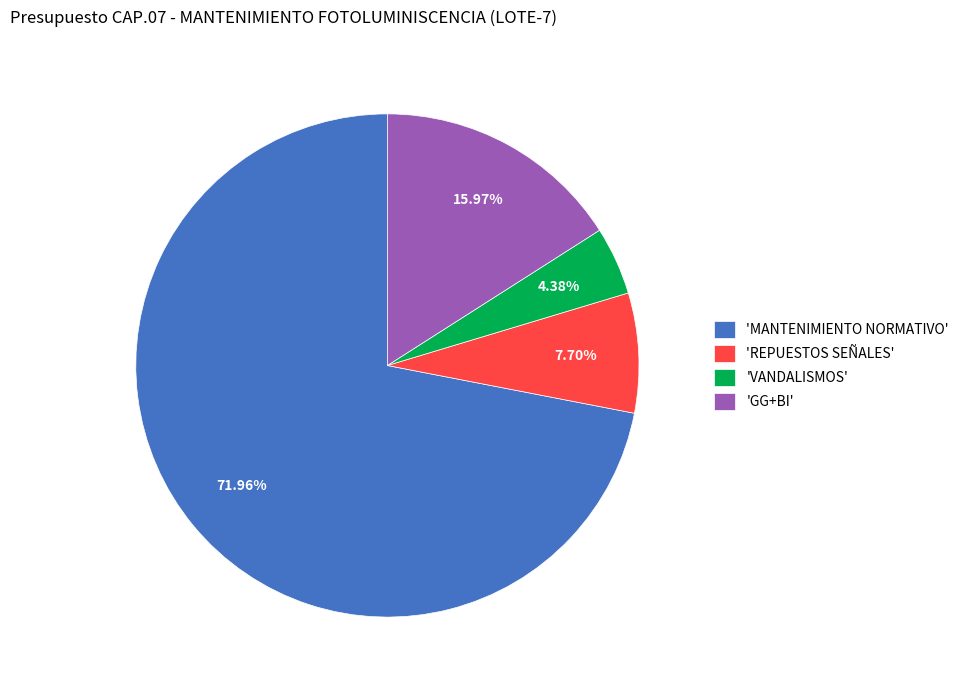

Combined, do 'MANTENIMIENTO NORMATIVO' and 'GG+BI' account for over 50%?

Yes